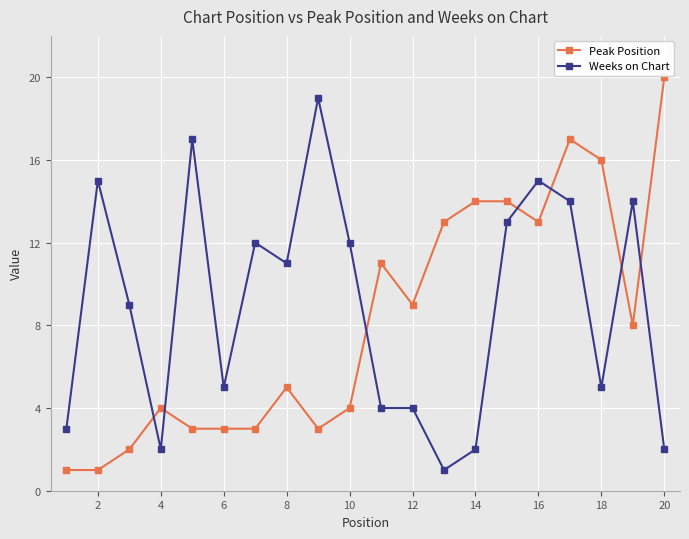

True or false: Weeks on Chart has more than 0 points higher than both neighbors.

True